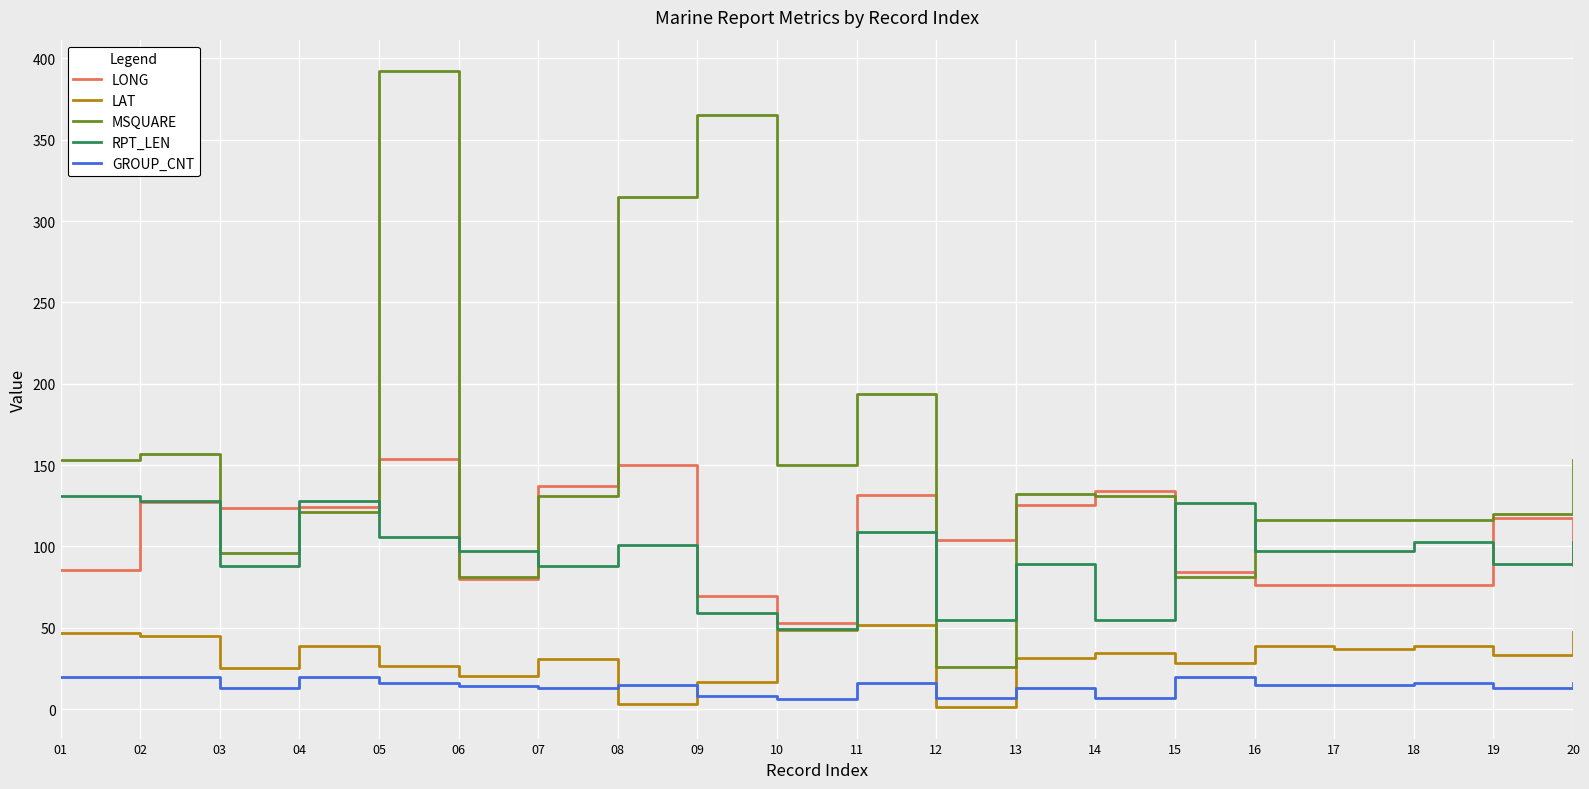

Which series has the largest total across all categories?

MSQUARE